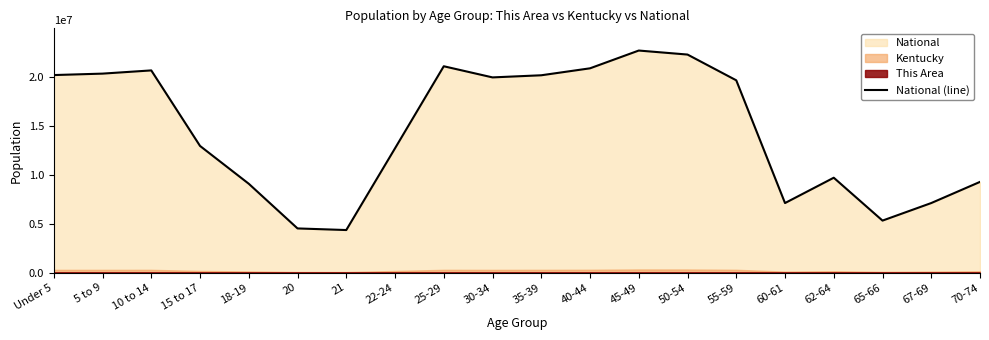

Reading right to left, what are all the values shown in this chart?

70-74=9278166	67-69=7115361	65-66=5319902	62-64=9704197	60-61=7113727	55-59=19664805	50-54=22298125	45-49=22708591	40-44=20890964	35-39=20179642	30-34=19962099	25-29=21101849	22-24=12712576	21=4354294	20=4519129	18-19=9086089	15 to 17=12954254	10 to 14=20677194	5 to 9=20348657	Under 5=20201362